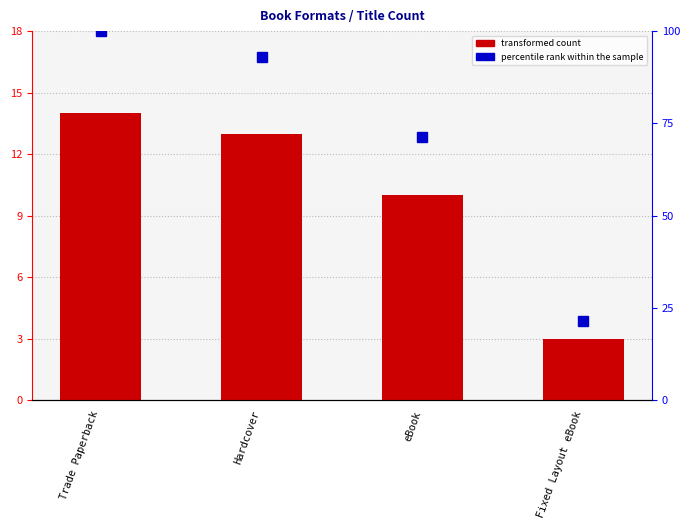

The transformed count series shows 18.8 at Trade Paperback. True or false?

False